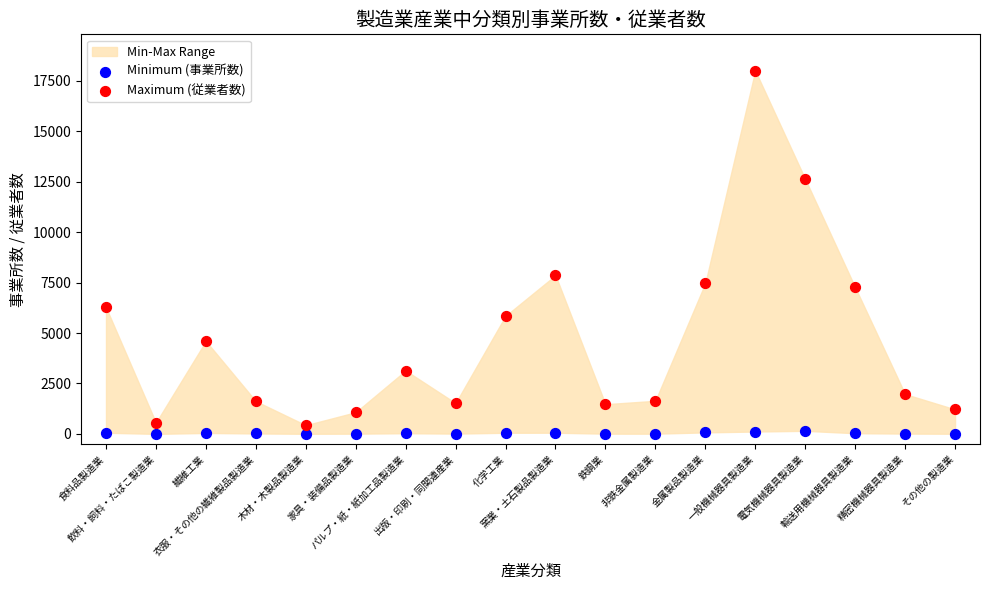

Which series reaches the minimum Y coordinate?

Minimum (事業所数)